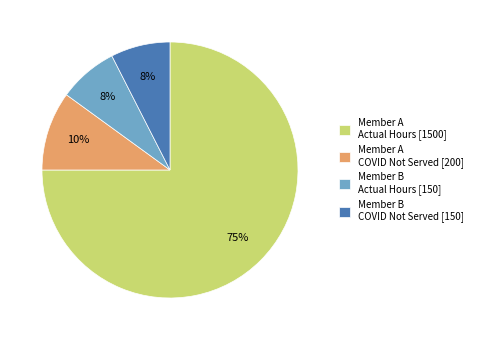

Combined, do Member A Actual Hours [1500] and Member B COVID Not Served [150] account for over 50%?

Yes